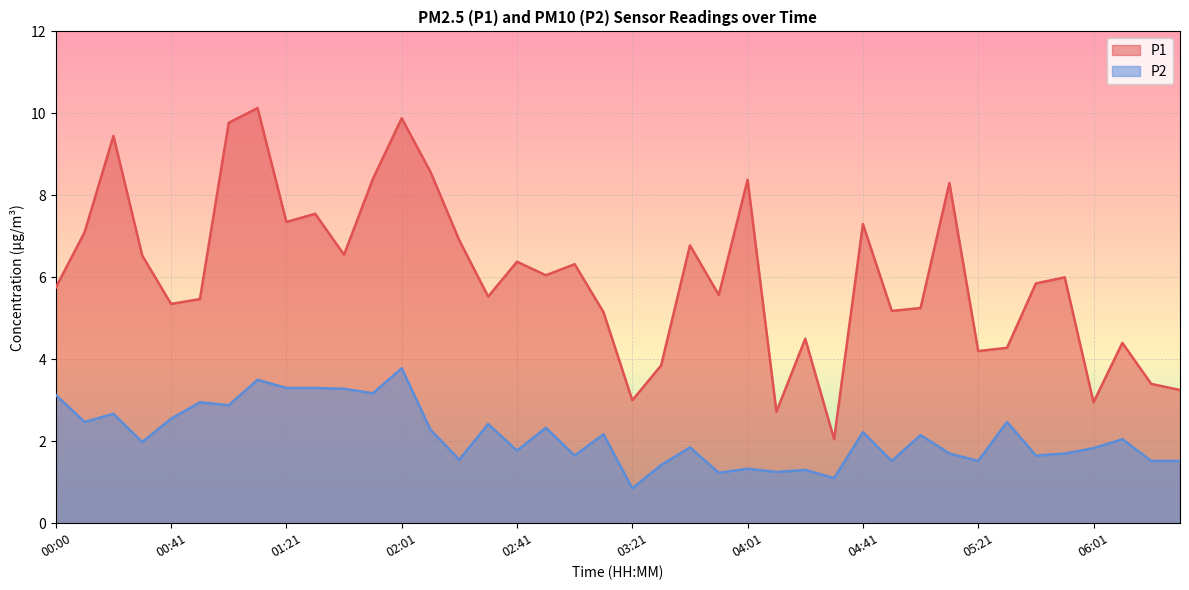

What is the sum of the P2 values at 02:51 and 03:21?

3.2